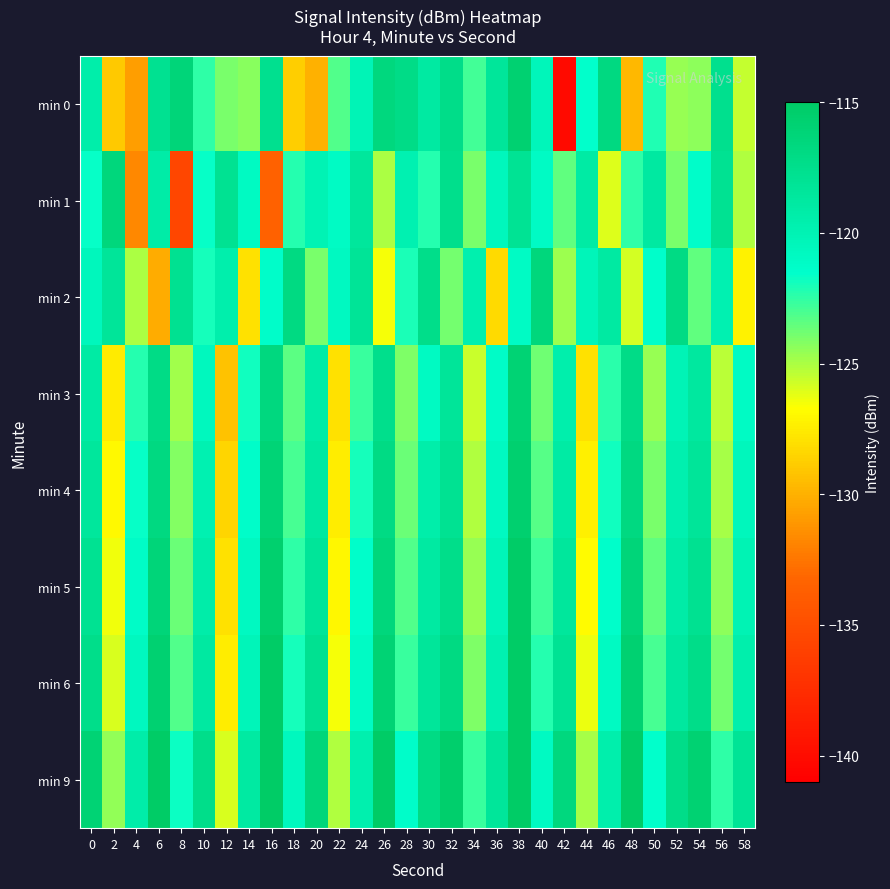

What is the difference between the highest and lowest values at 16?

19.8